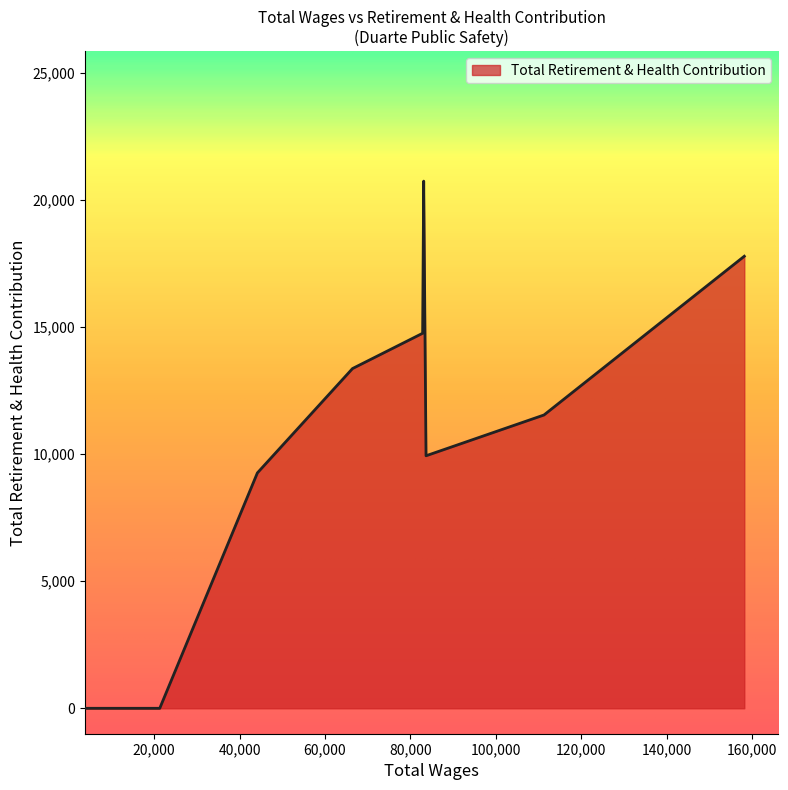

What is the difference between the maximum and minimum values?

20732